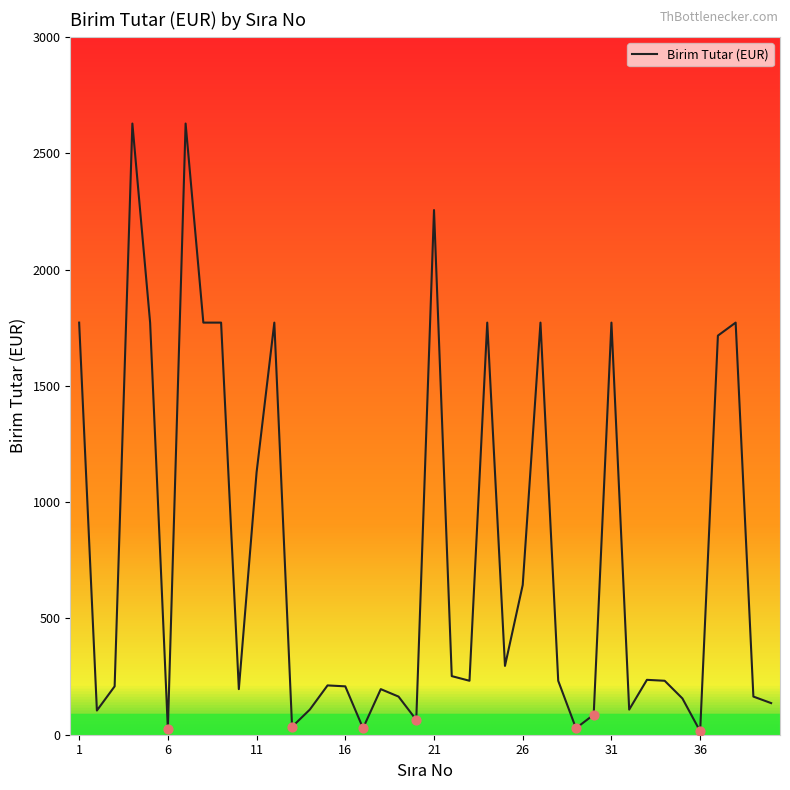

What is the maximum value shown in the chart?

2628